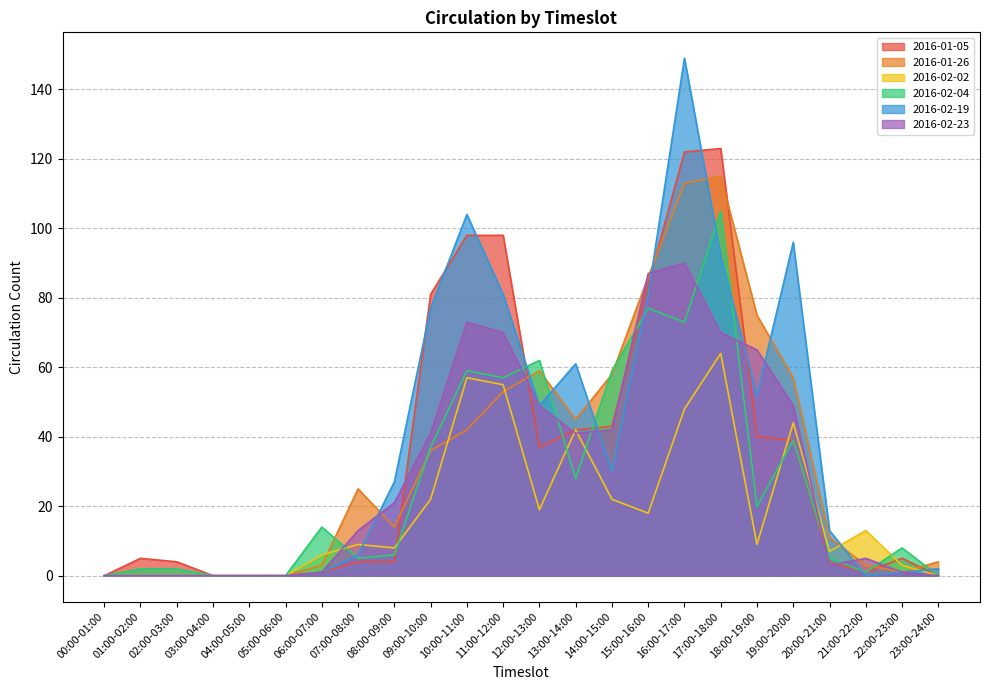

Reading left to right, transcribe all the data shown in this chart.

2016-01-05: 00:00-01:00=0	01:00-02:00=5	02:00-03:00=4	03:00-04:00=0	04:00-05:00=0	05:00-06:00=0	06:00-07:00=1	07:00-08:00=4	08:00-09:00=4	09:00-10:00=81	10:00-11:00=98	11:00-12:00=98	12:00-13:00=37	13:00-14:00=42	14:00-15:00=43	15:00-16:00=84	16:00-17:00=122	17:00-18:00=123	18:00-19:00=40	19:00-20:00=39	20:00-21:00=4	21:00-22:00=1	22:00-23:00=5	23:00-24:00=0
2016-01-26: 00:00-01:00=0	01:00-02:00=0	02:00-03:00=0	03:00-04:00=0	04:00-05:00=0	05:00-06:00=0	06:00-07:00=3	07:00-08:00=25	08:00-09:00=14	09:00-10:00=36	10:00-11:00=42	11:00-12:00=53	12:00-13:00=59	13:00-14:00=45	14:00-15:00=58	15:00-16:00=86	16:00-17:00=113	17:00-18:00=115	18:00-19:00=75	19:00-20:00=57	20:00-21:00=11	21:00-22:00=3	22:00-23:00=1	23:00-24:00=4
2016-02-02: 00:00-01:00=0	01:00-02:00=0	02:00-03:00=0	03:00-04:00=0	04:00-05:00=0	05:00-06:00=0	06:00-07:00=6	07:00-08:00=9	08:00-09:00=8	09:00-10:00=22	10:00-11:00=57	11:00-12:00=55	12:00-13:00=19	13:00-14:00=42	14:00-15:00=22	15:00-16:00=18	16:00-17:00=48	17:00-18:00=64	18:00-19:00=9	19:00-20:00=44	20:00-21:00=7	21:00-22:00=13	22:00-23:00=3	23:00-24:00=0
2016-02-04: 00:00-01:00=0	01:00-02:00=2	02:00-03:00=2	03:00-04:00=0	04:00-05:00=0	05:00-06:00=0	06:00-07:00=14	07:00-08:00=5	08:00-09:00=6	09:00-10:00=37	10:00-11:00=59	11:00-12:00=57	12:00-13:00=62	13:00-14:00=28	14:00-15:00=59	15:00-16:00=77	16:00-17:00=73	17:00-18:00=105	18:00-19:00=20	19:00-20:00=39	20:00-21:00=5	21:00-22:00=1	22:00-23:00=8	23:00-24:00=0
2016-02-19: 00:00-01:00=0	01:00-02:00=0	02:00-03:00=0	03:00-04:00=0	04:00-05:00=0	05:00-06:00=0	06:00-07:00=1	07:00-08:00=6	08:00-09:00=27	09:00-10:00=77	10:00-11:00=104	11:00-12:00=81	12:00-13:00=49	13:00-14:00=61	14:00-15:00=30	15:00-16:00=81	16:00-17:00=149	17:00-18:00=92	18:00-19:00=52	19:00-20:00=96	20:00-21:00=13	21:00-22:00=0	22:00-23:00=1	23:00-24:00=2
2016-02-23: 00:00-01:00=0	01:00-02:00=0	02:00-03:00=0	03:00-04:00=0	04:00-05:00=0	05:00-06:00=0	06:00-07:00=1	07:00-08:00=13	08:00-09:00=21	09:00-10:00=41	10:00-11:00=73	11:00-12:00=70	12:00-13:00=49	13:00-14:00=41	14:00-15:00=42	15:00-16:00=87	16:00-17:00=90	17:00-18:00=70	18:00-19:00=65	19:00-20:00=49	20:00-21:00=3	21:00-22:00=5	22:00-23:00=1	23:00-24:00=0